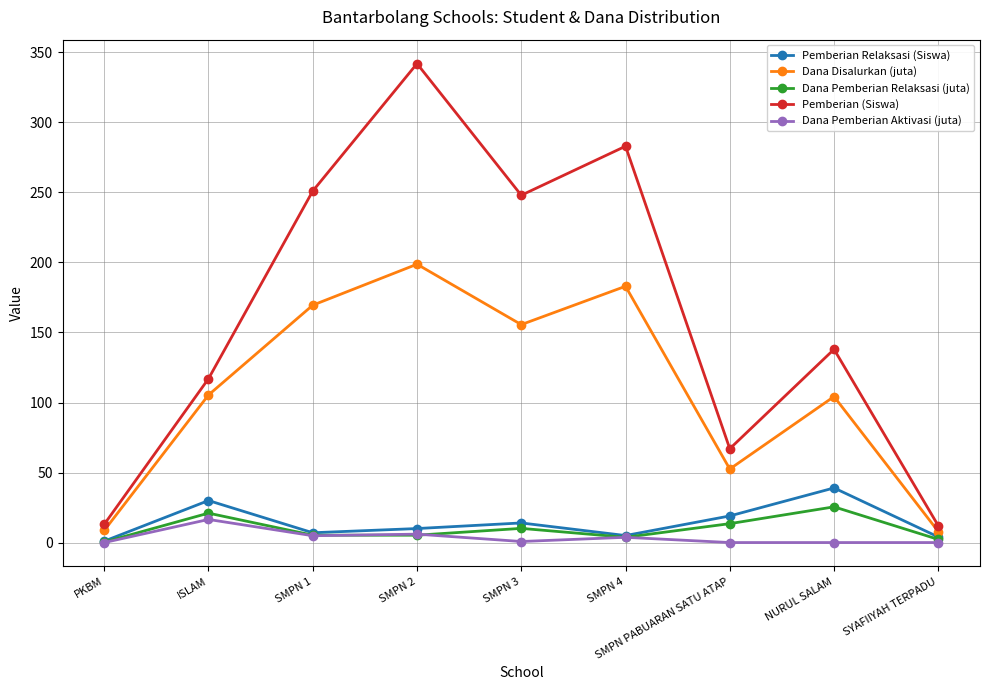

Is this an area chart (filled region under the line)?

No